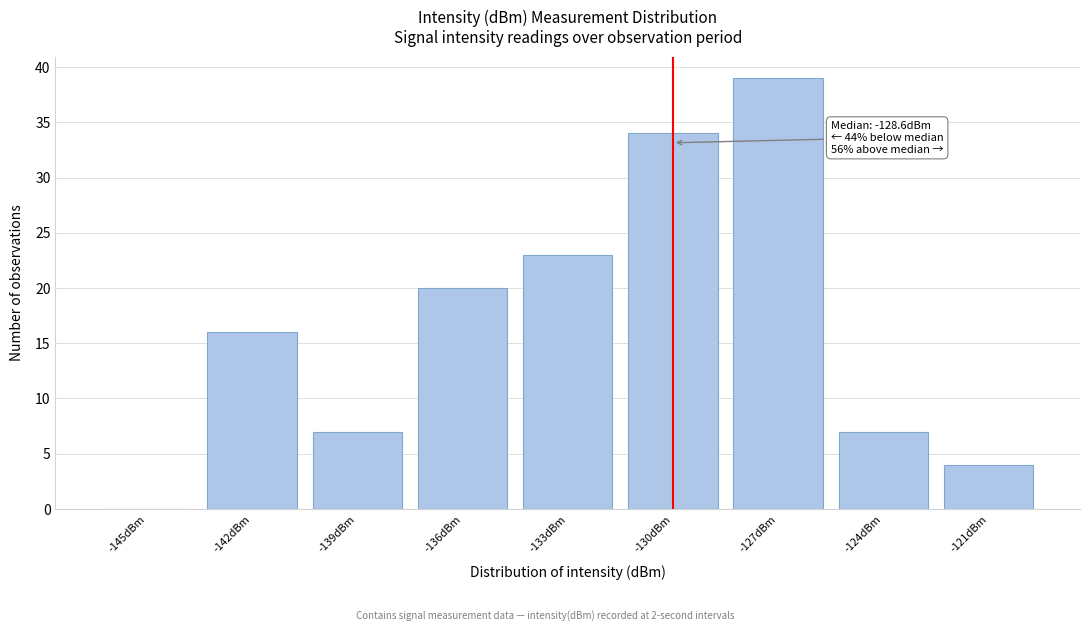

Reading left to right, what are all the values shown in this chart?

-145dBm=0	-142dBm=16	-139dBm=7	-136dBm=20	-133dBm=23	-130dBm=34	-127dBm=39	-124dBm=7	-121dBm=4